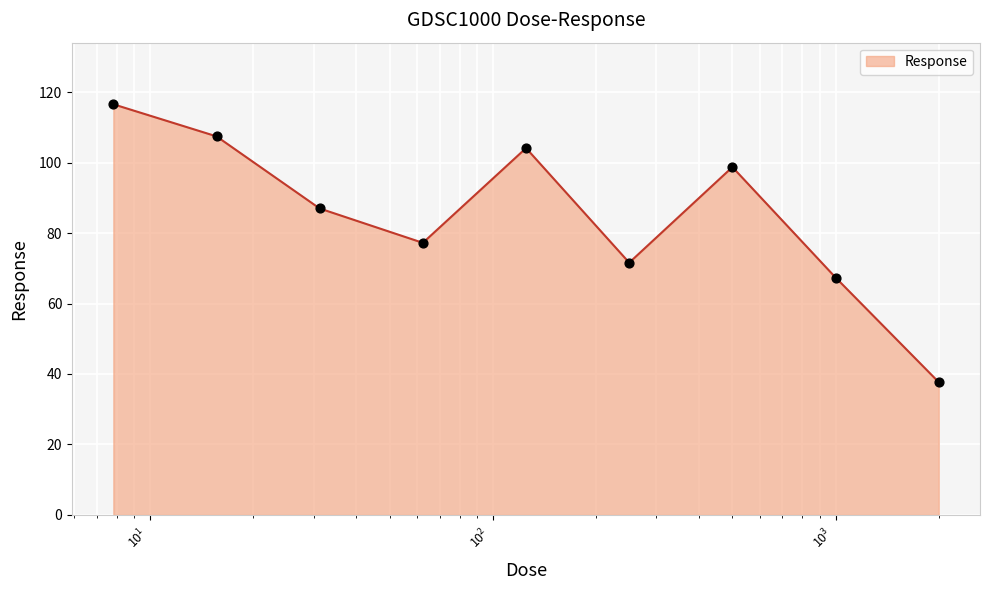

What is the maximum value shown in the chart?

116.5